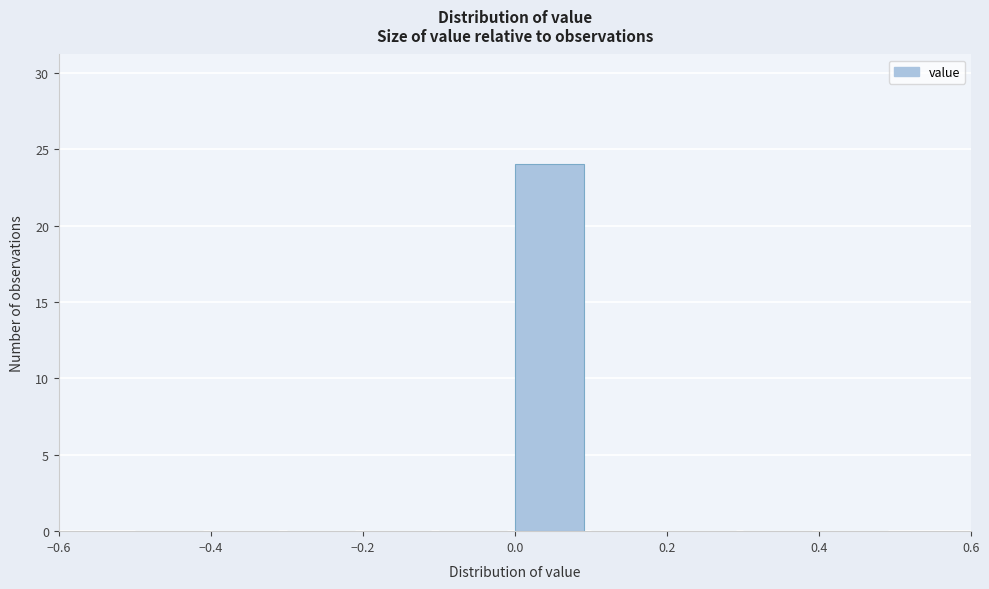

How tall is the bar that spans 0.0 to 0.1 on the x-axis? The values are not printed on the chart, so give them approximately, as read against the axis.

24